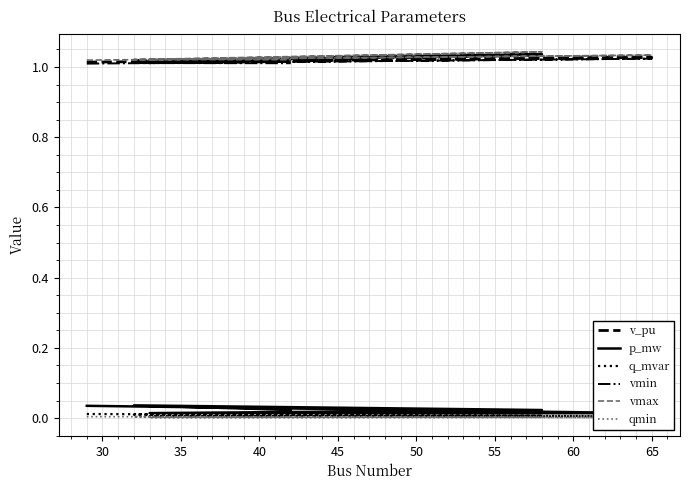

Does the chart display data point markers on the line(s)?

No